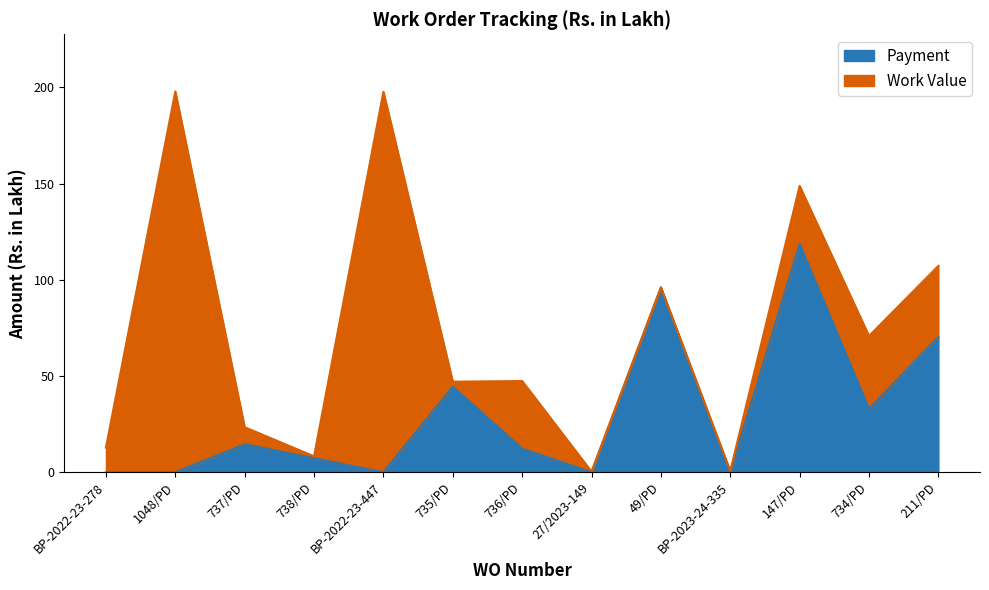

True or false: Work Value has more than 0 points higher than both neighbors.

True